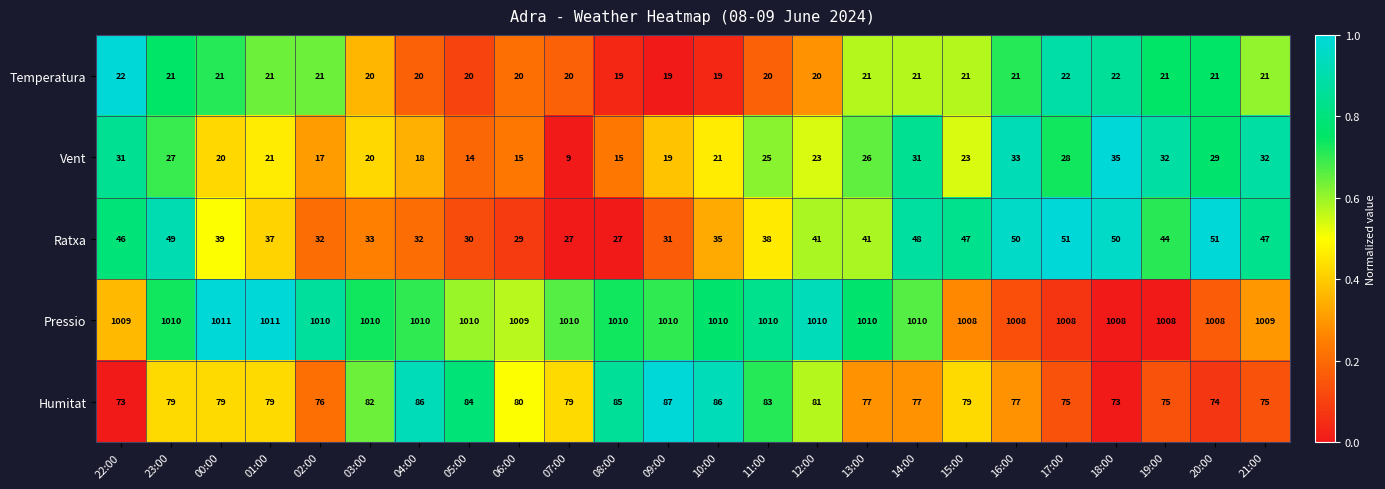

Is it true that Pressio equals 324 at 14:00?

False